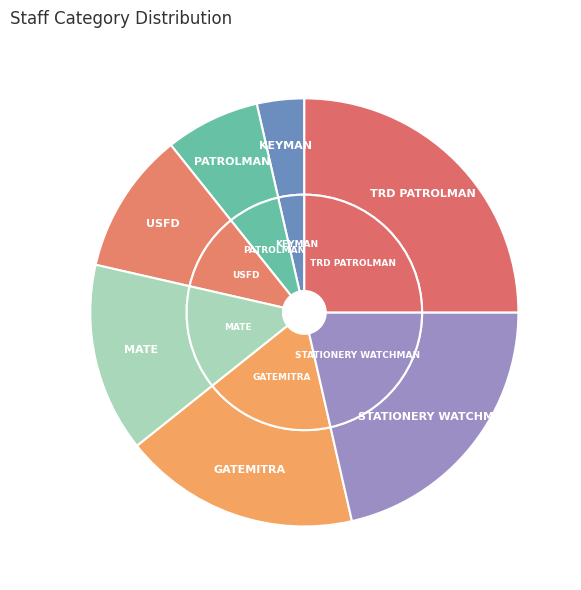

Is there a majority slice in this chart?

No